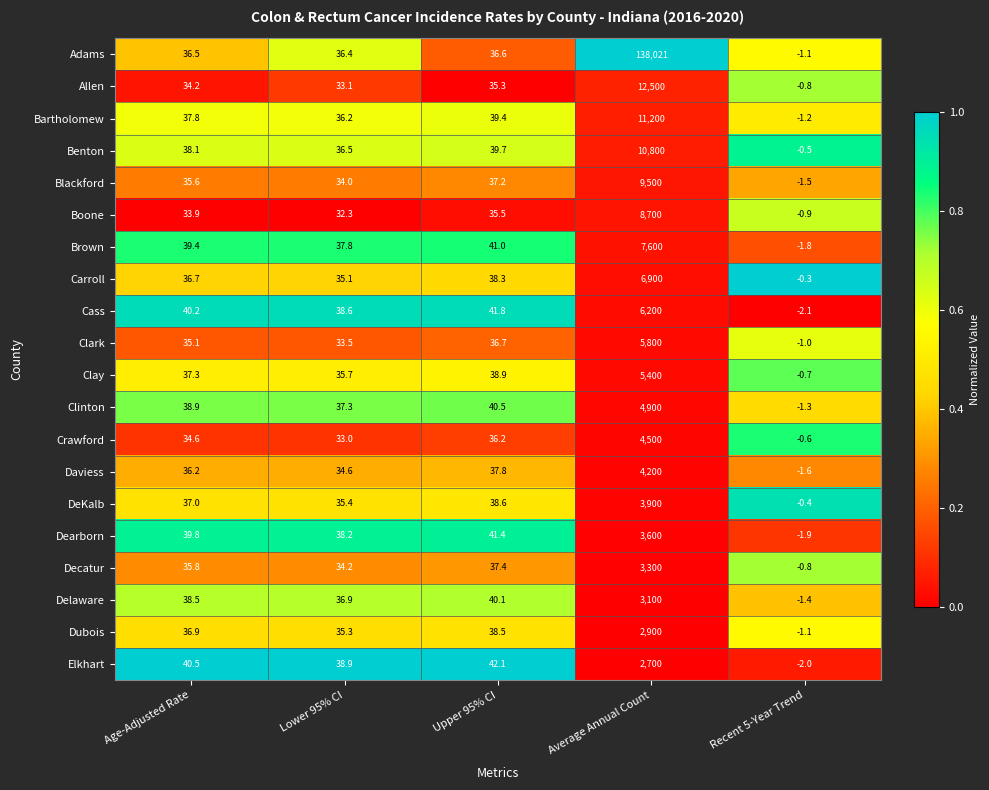

What is the average value of the Bartholomew series?

2262.4